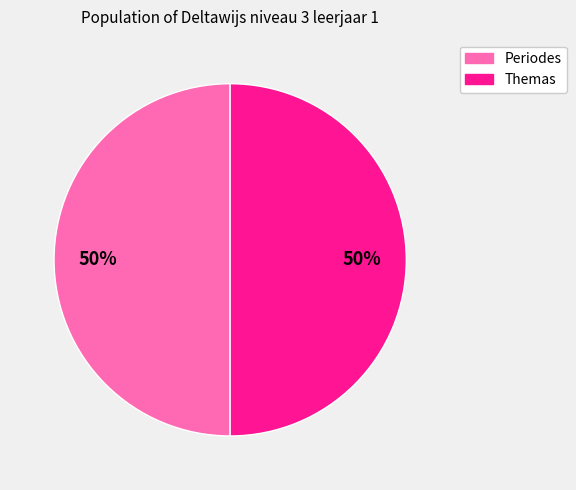

Count the number of slices in the pie.

2